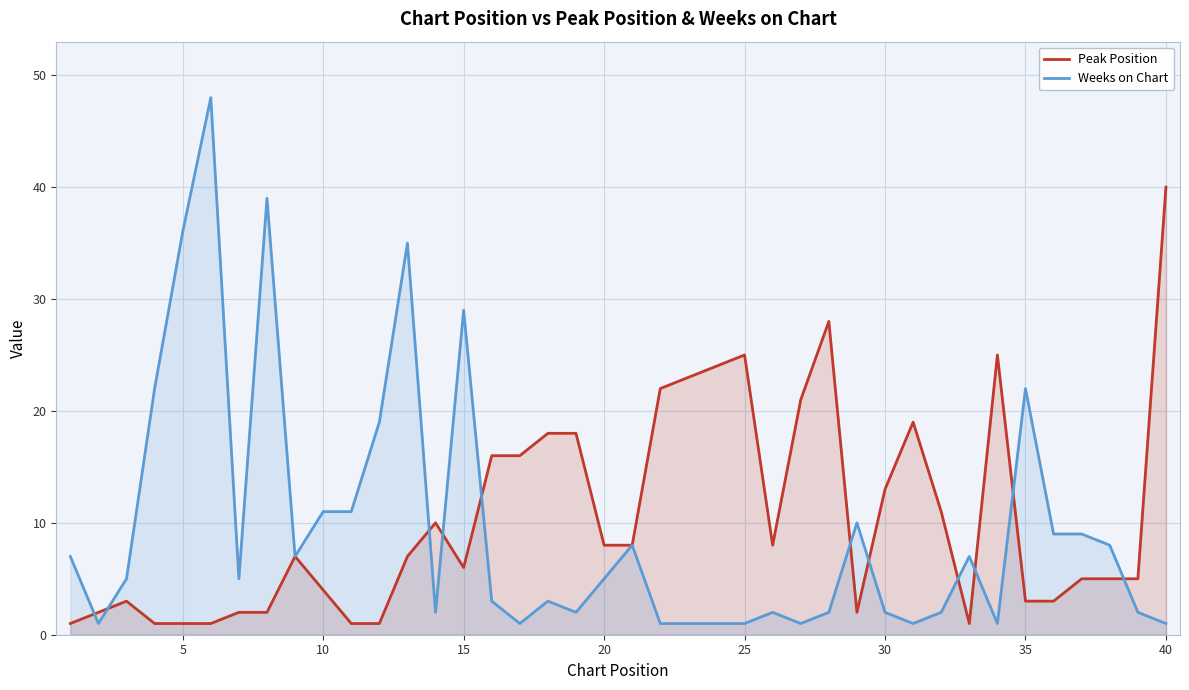

Rank the series by their maximum value, from highest to lowest.

Weeks on Chart, Peak Position